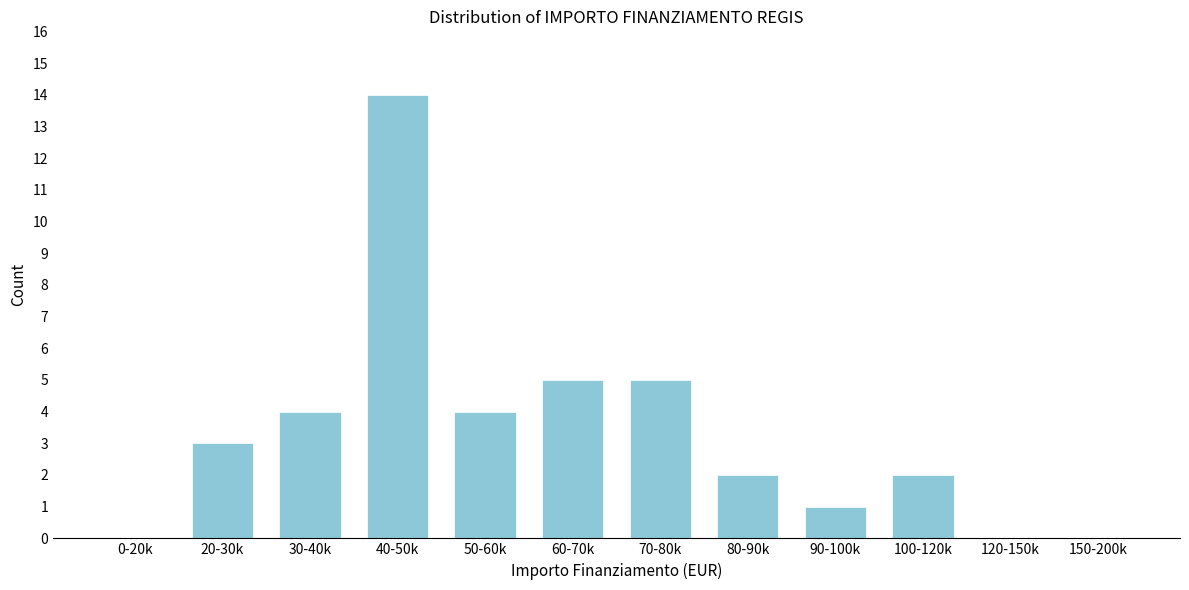

Reading right to left, extract all data points from this chart.

150-200k=0	120-150k=0	100-120k=2	90-100k=1	80-90k=2	70-80k=5	60-70k=5	50-60k=4	40-50k=14	30-40k=4	20-30k=3	0-20k=0